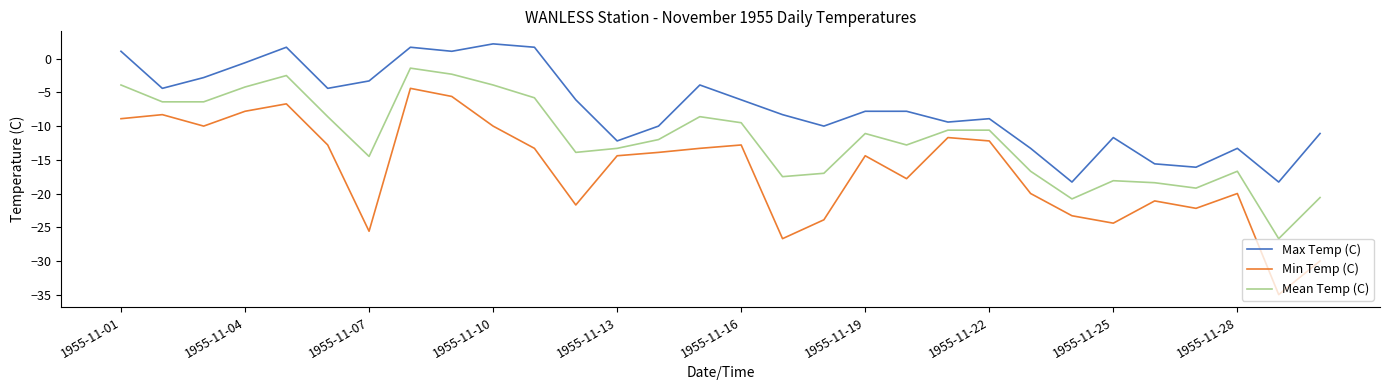

What is the sum of all Min Temp (C) values?

-492.2